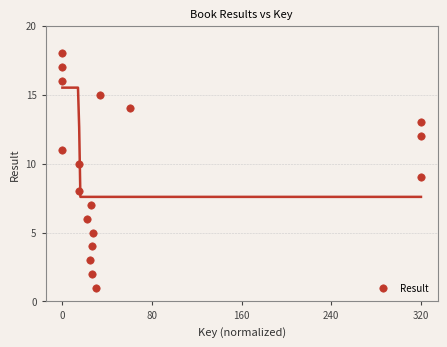

How many data points are displayed?

18